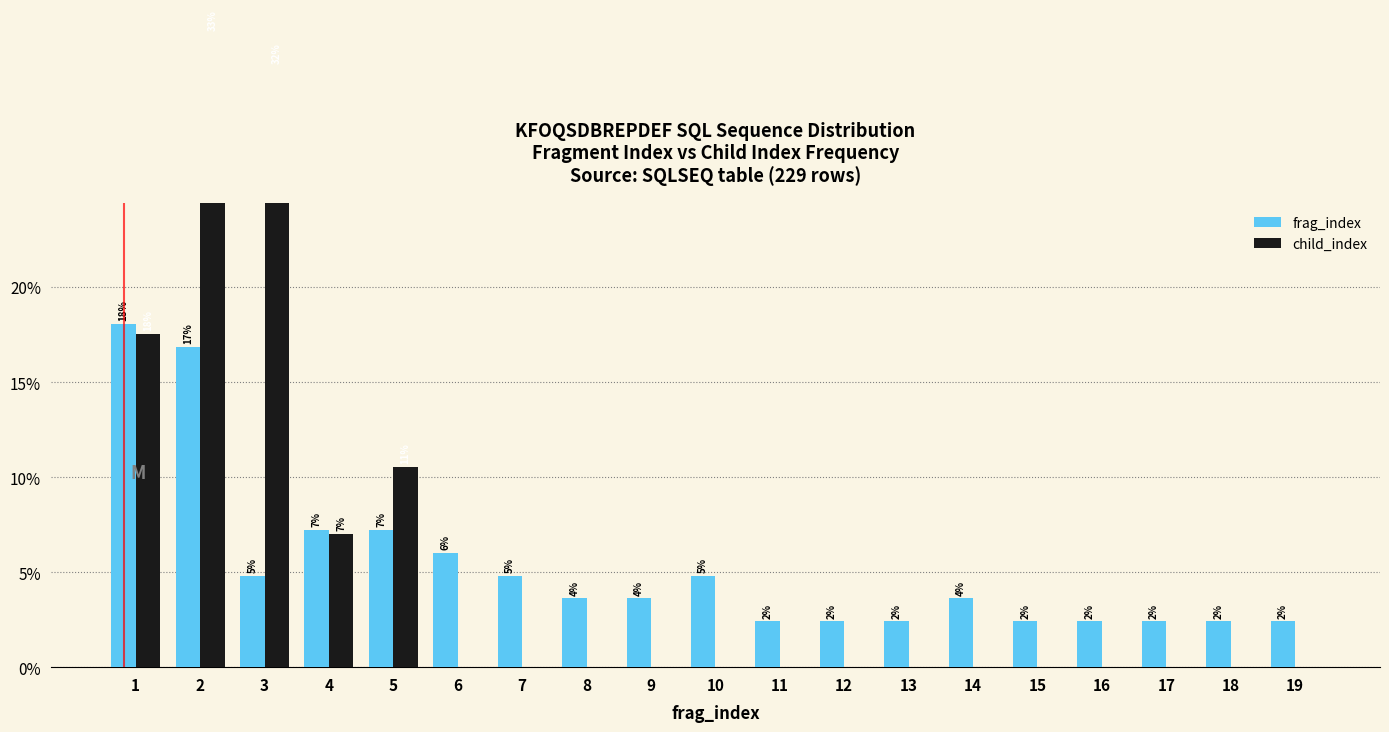

Are the bars horizontal?

No